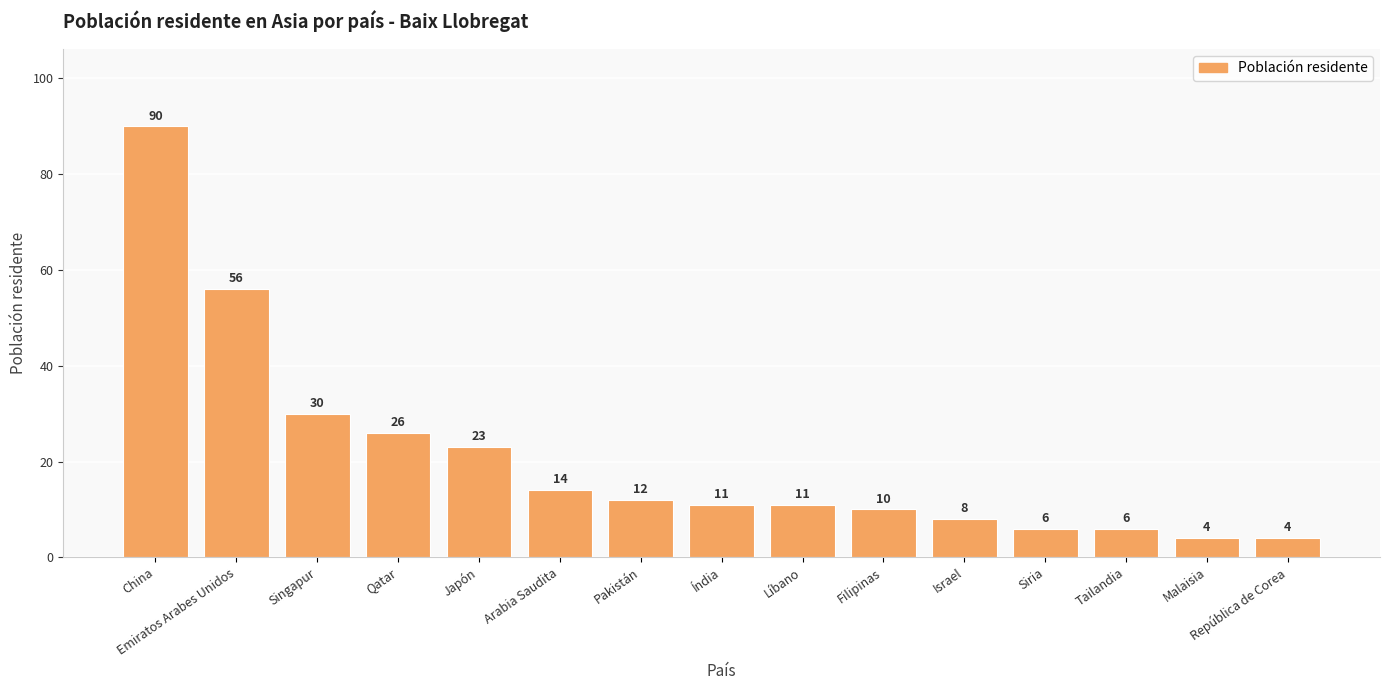

What value does the data have at República de Corea, to the nearest 5?

5